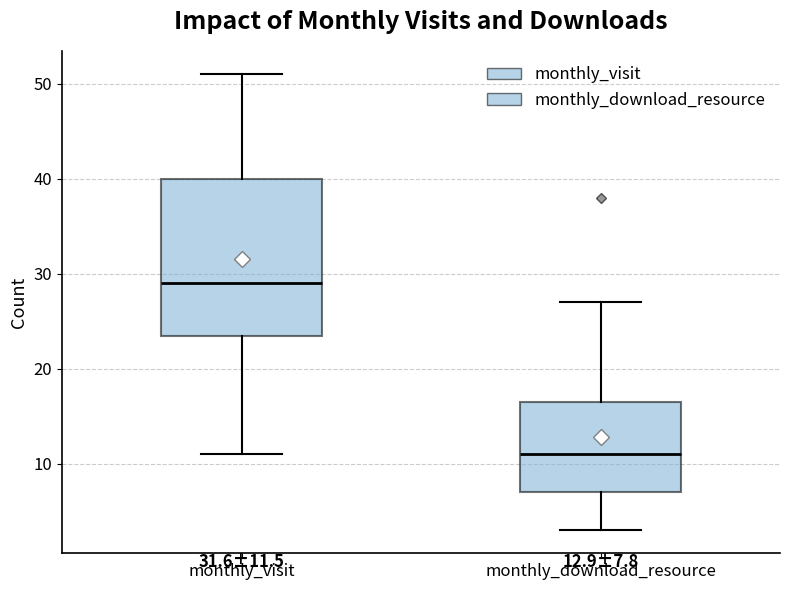

Which box has the highest median line?

monthly_visit